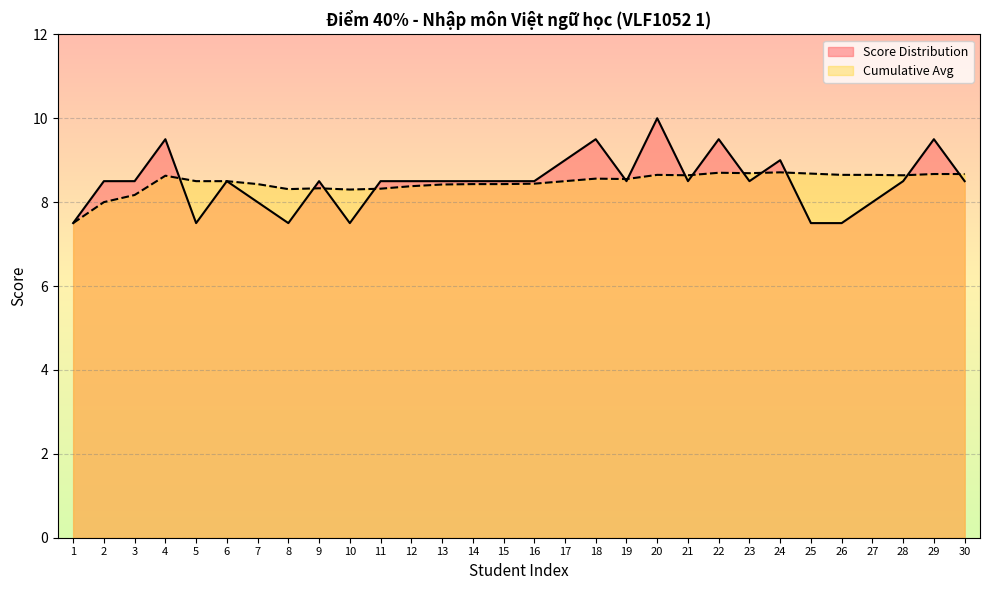

At which category does Cumulative Avg reach its first local valley?

8